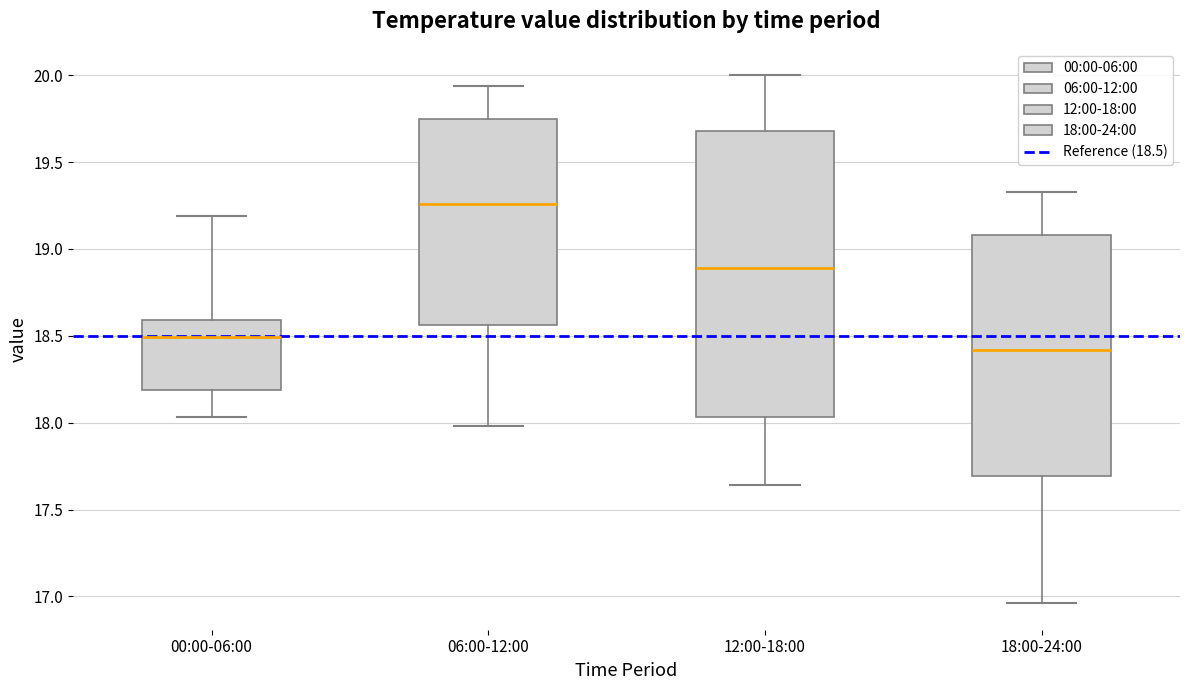

Which box has the lowest median line?

18:00-24:00